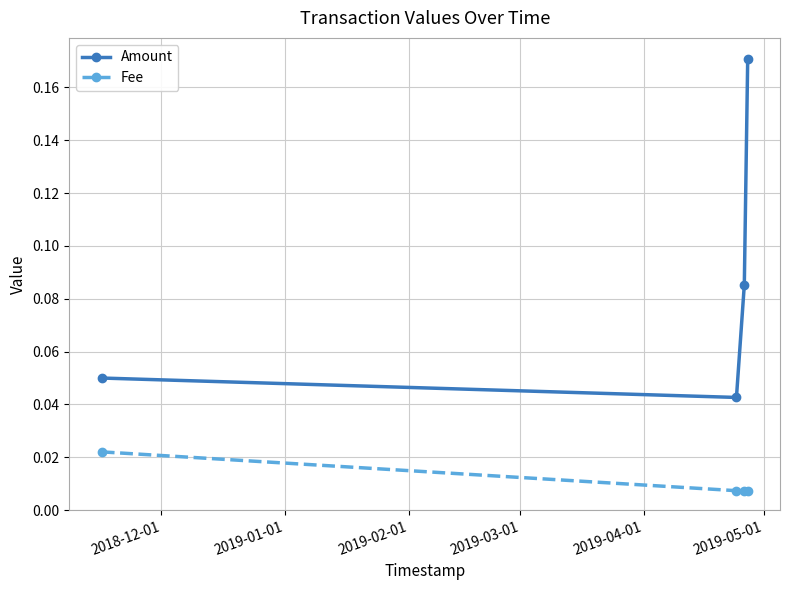

How many lines are shown in the chart?

2